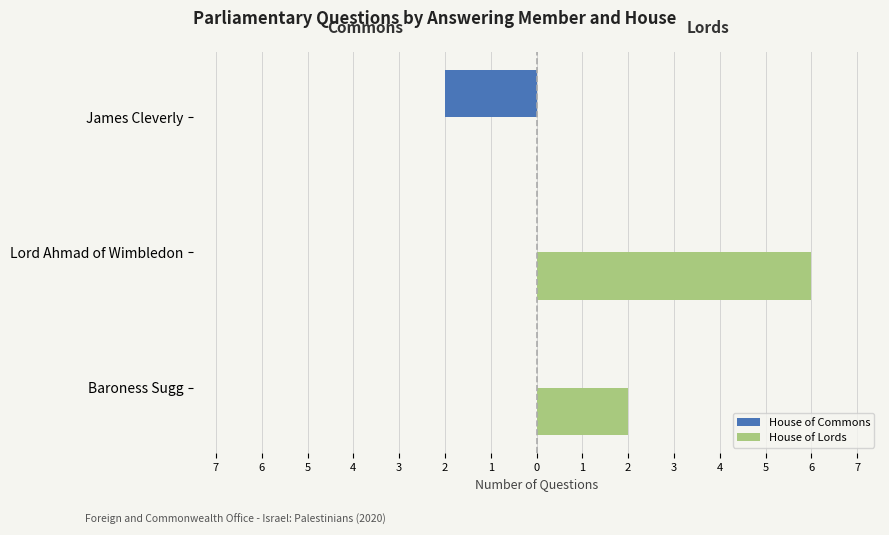

What are all the series names shown in the legend?

House of Commons, House of Lords